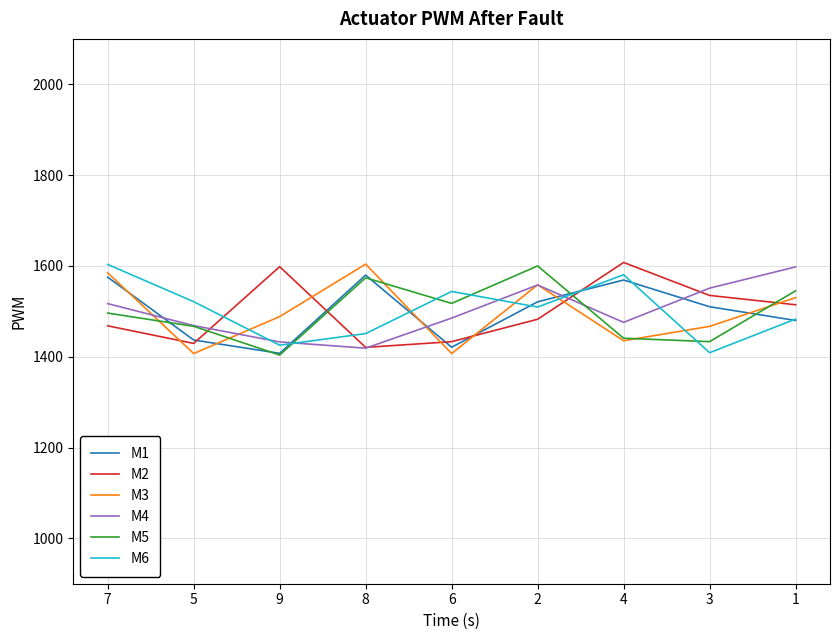

True or false: M6 and M5 cross at least once.

True